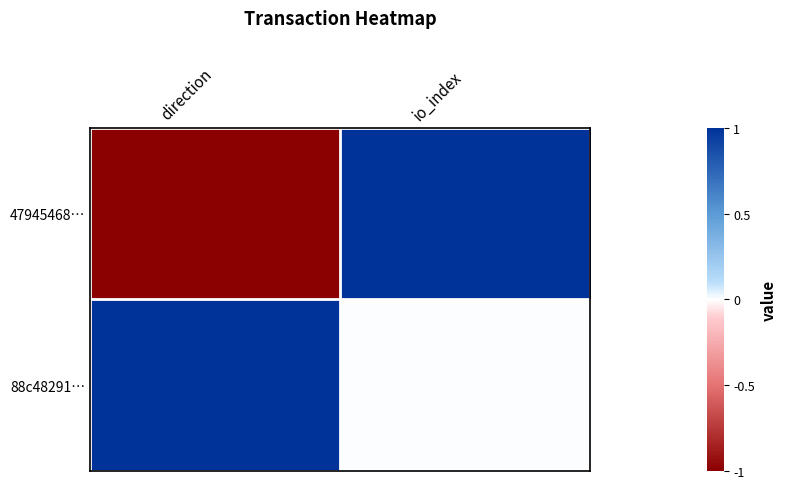

Reading left to right, what are all the values shown in this chart?

47945468…: direction=-1	io_index=1
88c48291…: direction=1	io_index=0